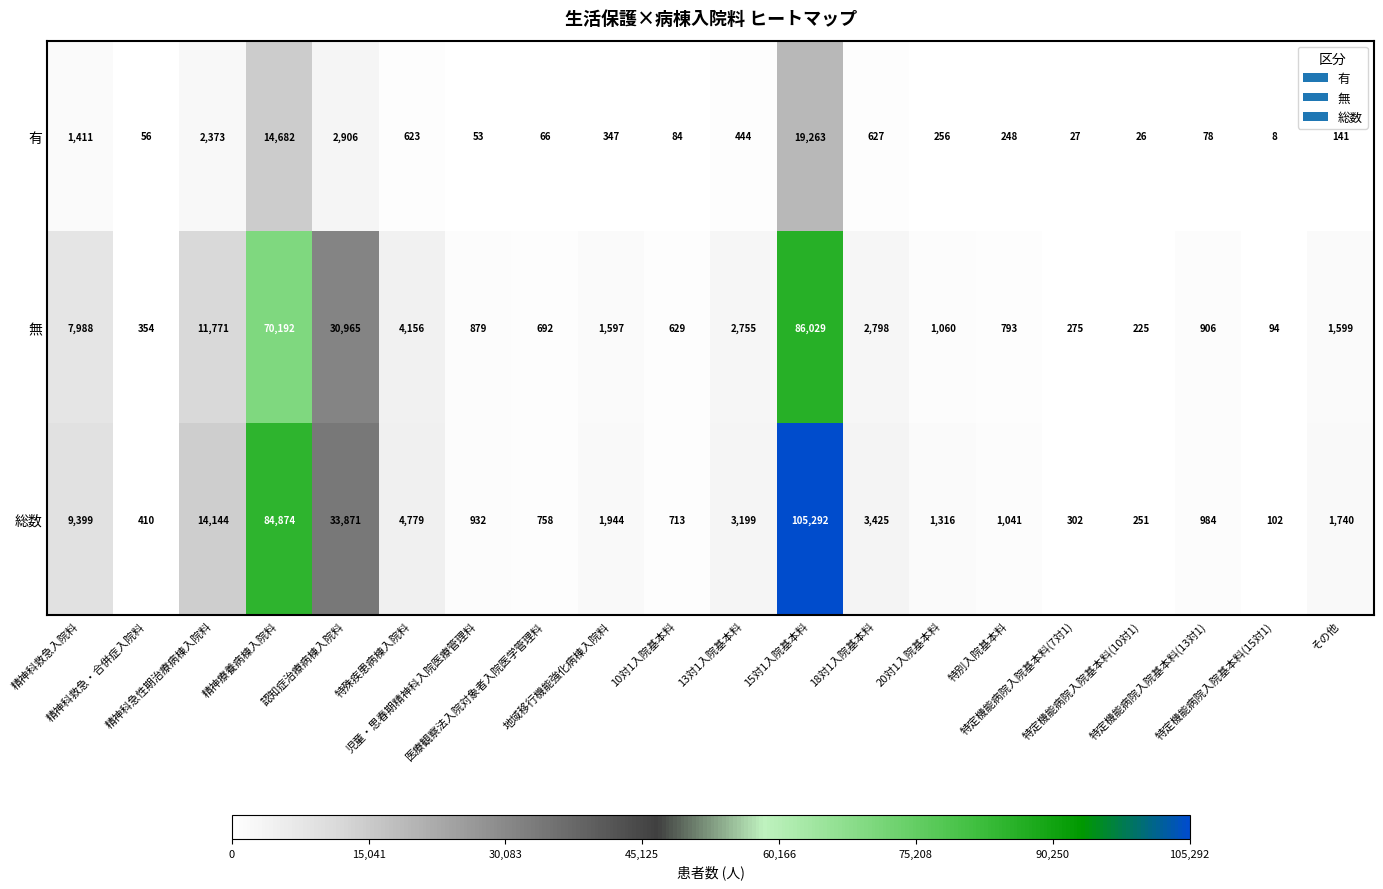

Which series has the largest total across all categories?

総数